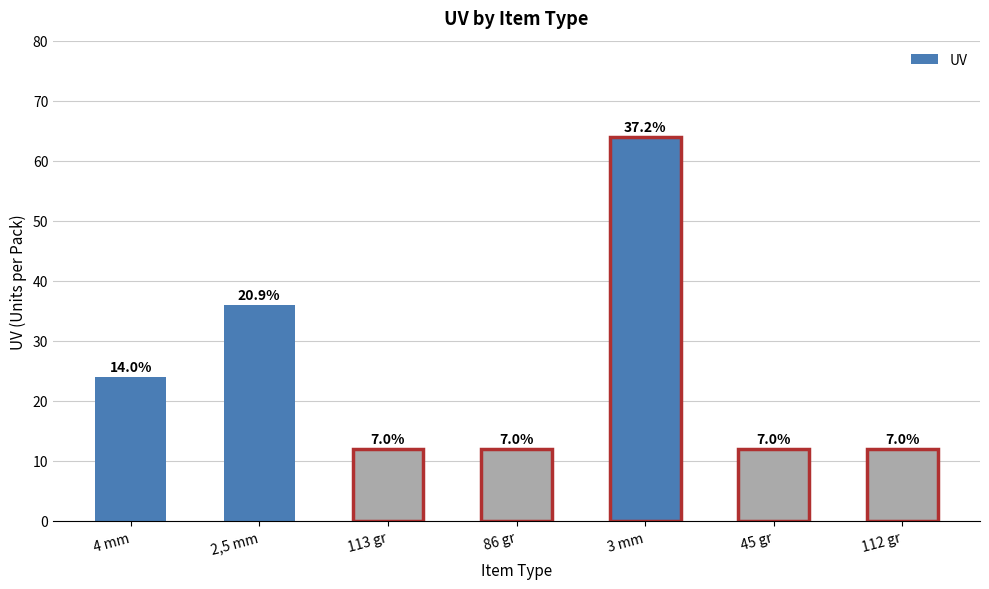

How many bars are there in total?

7